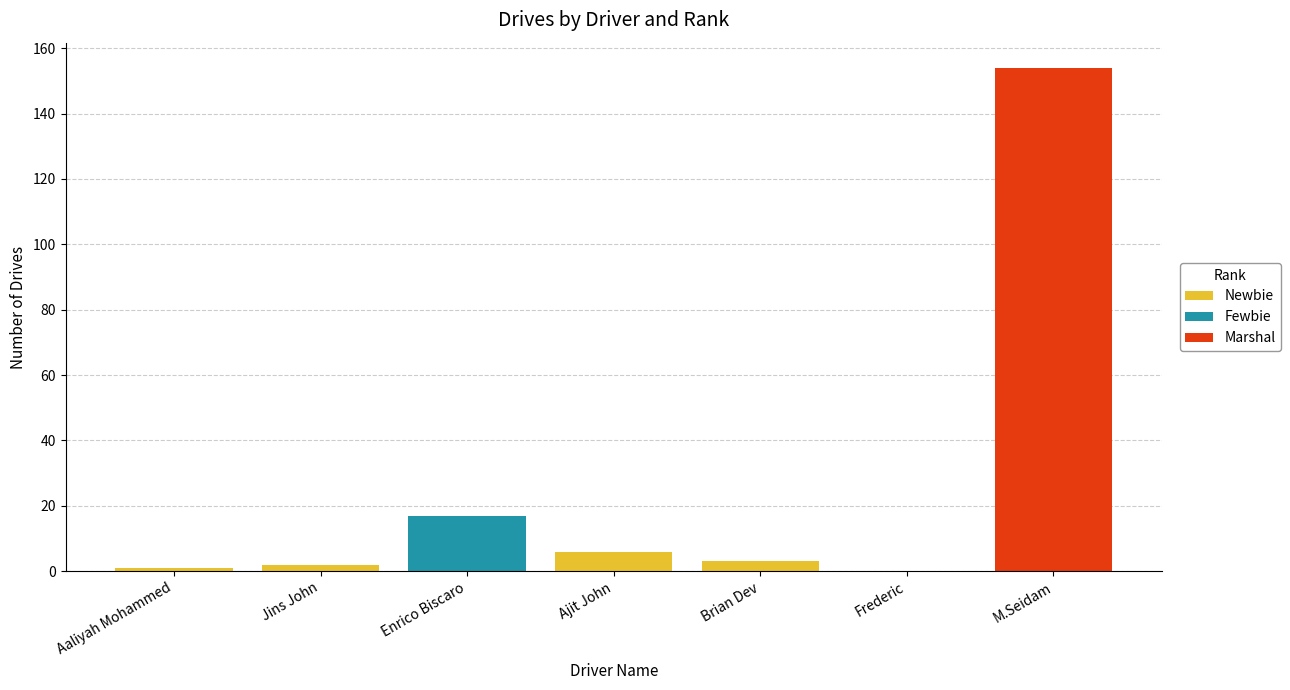

At which category is the sum across all series the highest?

M.Seidam